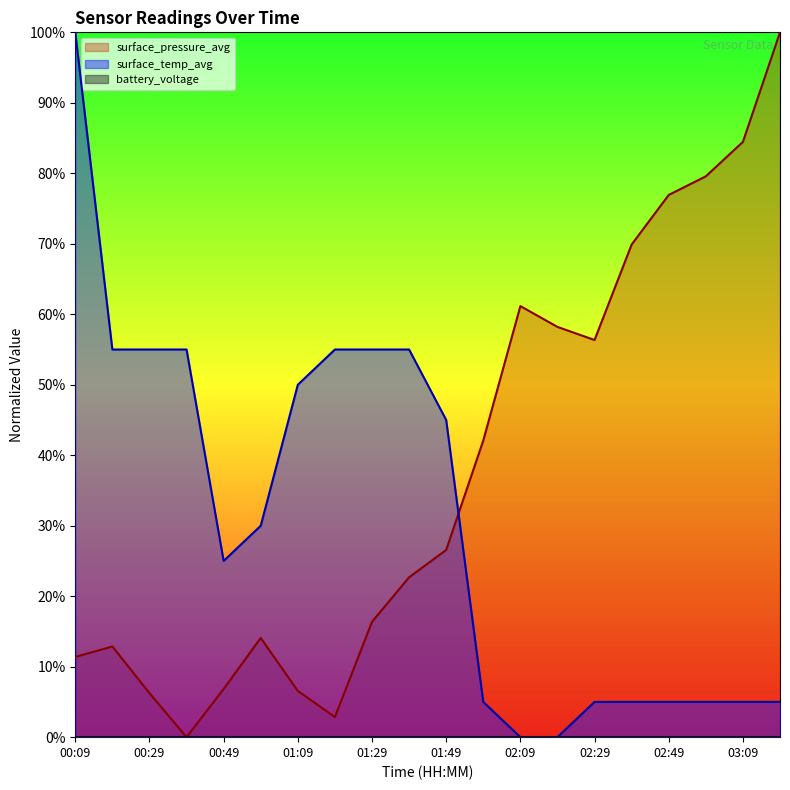

What is the label of the 6th point from the left?

00:59